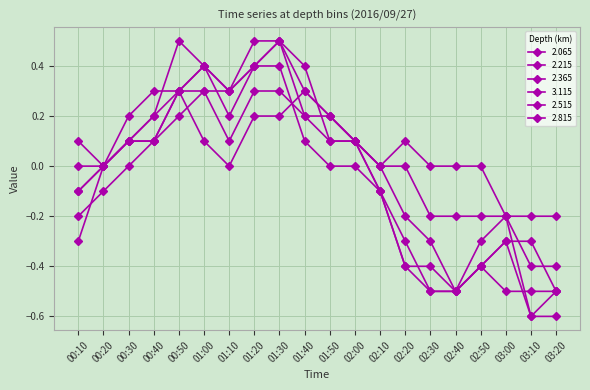

What is the sum of the 2.365 values at 00:40 and 01:50?

0.3